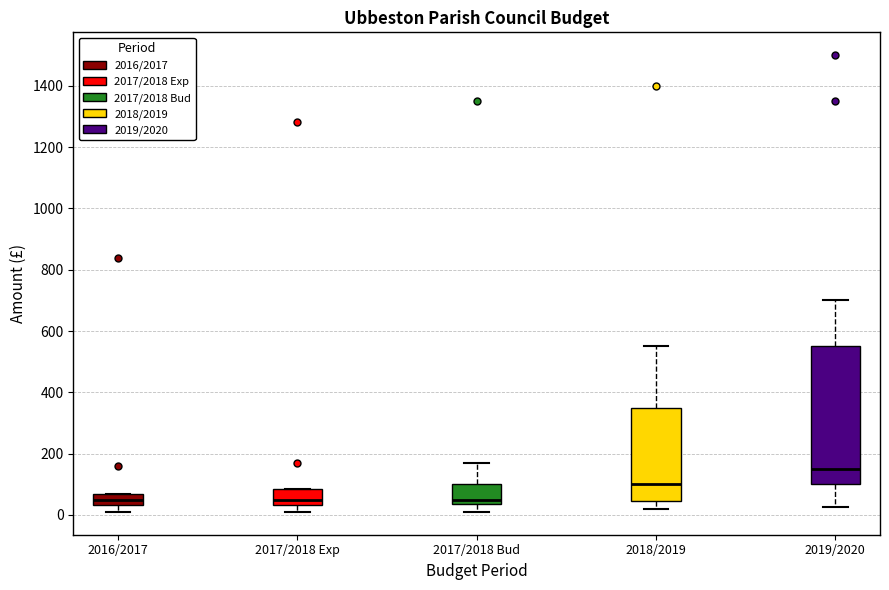

Comparing the boxes themselves (not the whiskers), which one is the tallest?

2019/2020